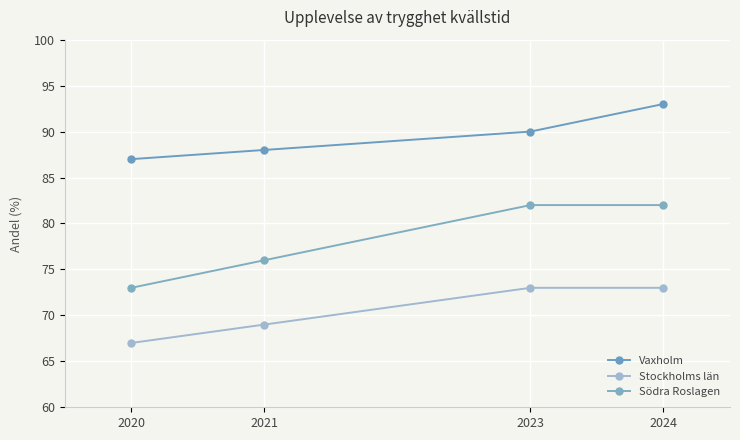

What is the average value of the Södra Roslagen series?

78